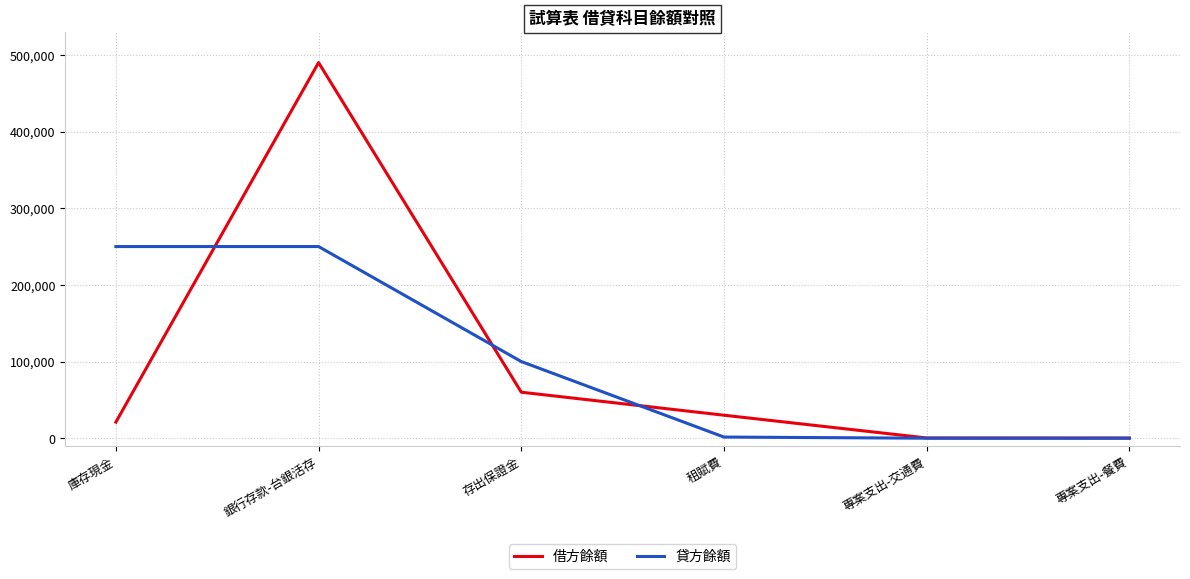

At which label does 借方餘額 reach its peak?

銀行存款-台銀活存